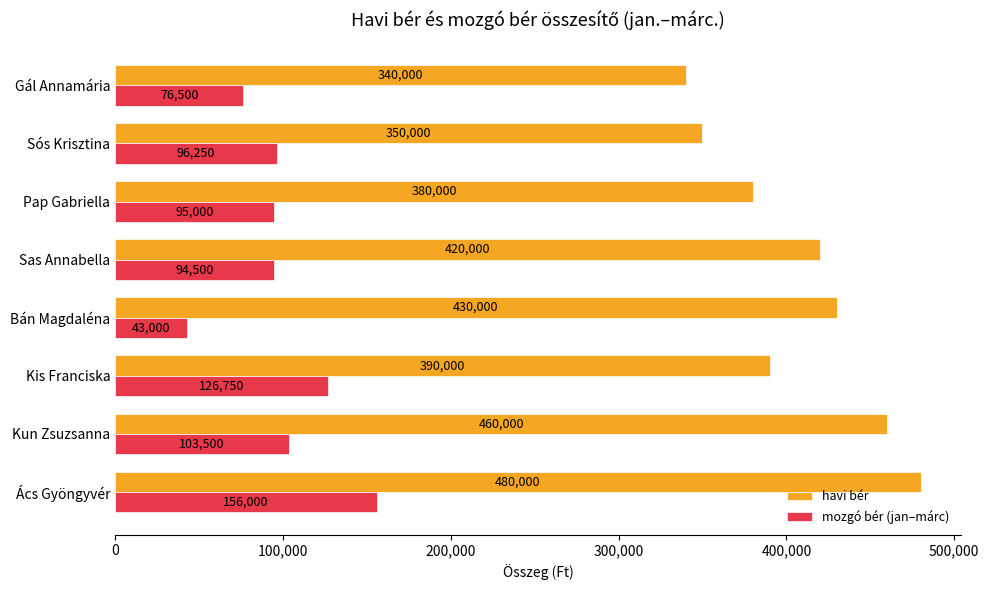

Which series has the widest spread of values?

havi bér